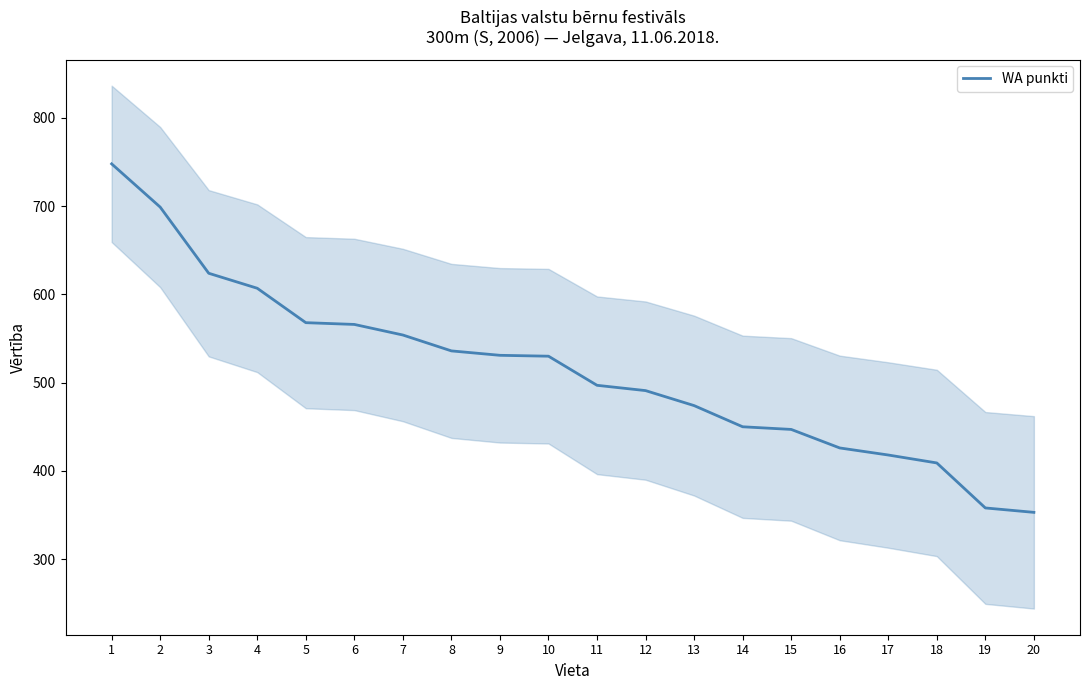

Which category has the highest value across all series?

1